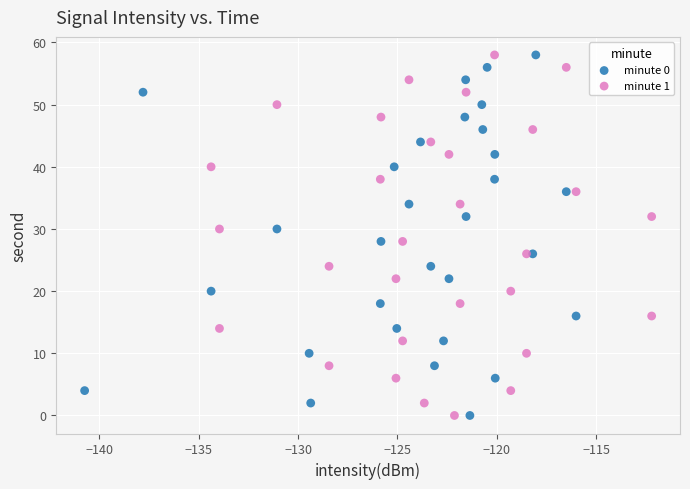

What are all the series names shown in the legend?

minute 0, minute 1